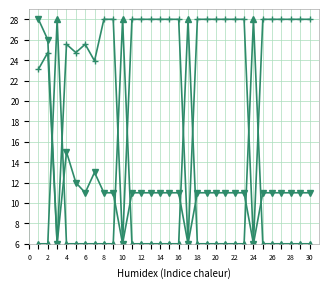

How many categories are shown in the chart?

30